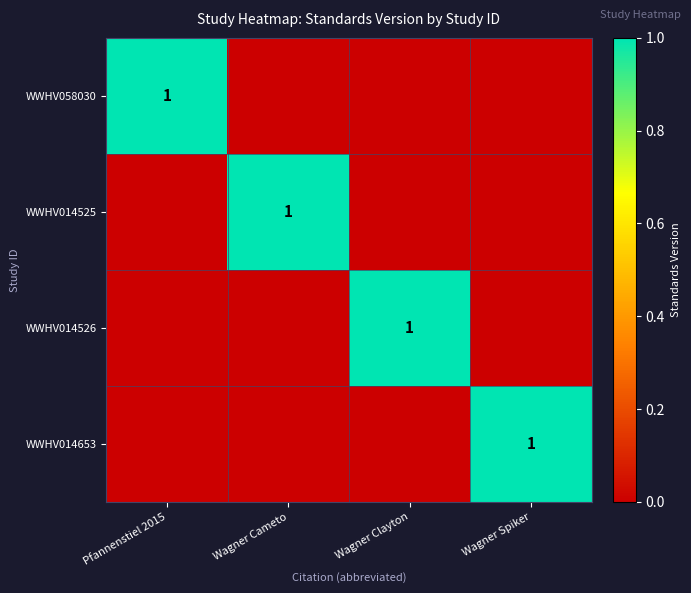

At which category is the sum across all series the highest?

Pfannenstiel 2015